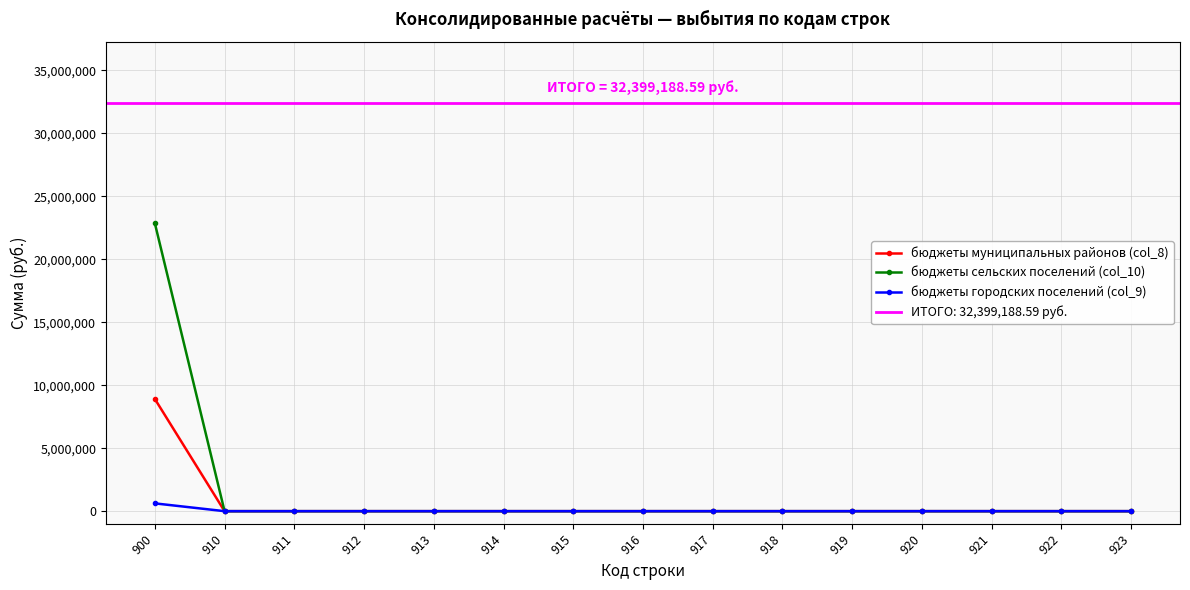

Count the number of categories in the chart.

15